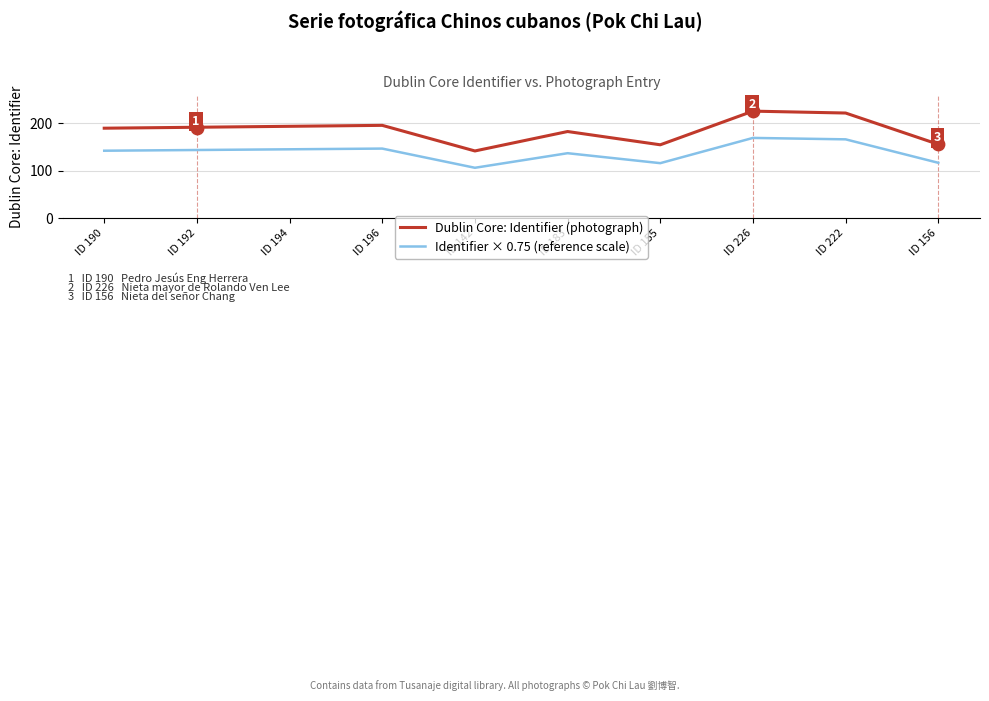

What is the total value across all series at ID 196?

343.0